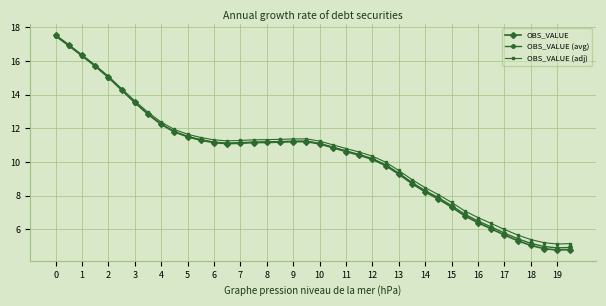

Which series has the largest range (max minus min)?

OBS_VALUE